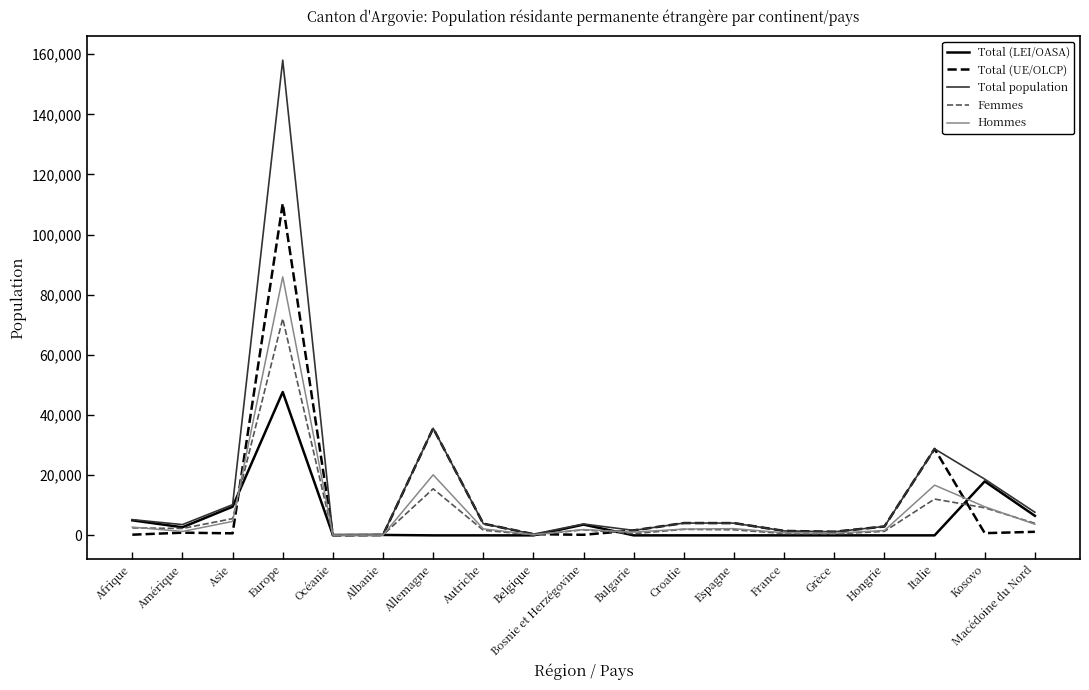

How many distinct data groups are displayed?

5